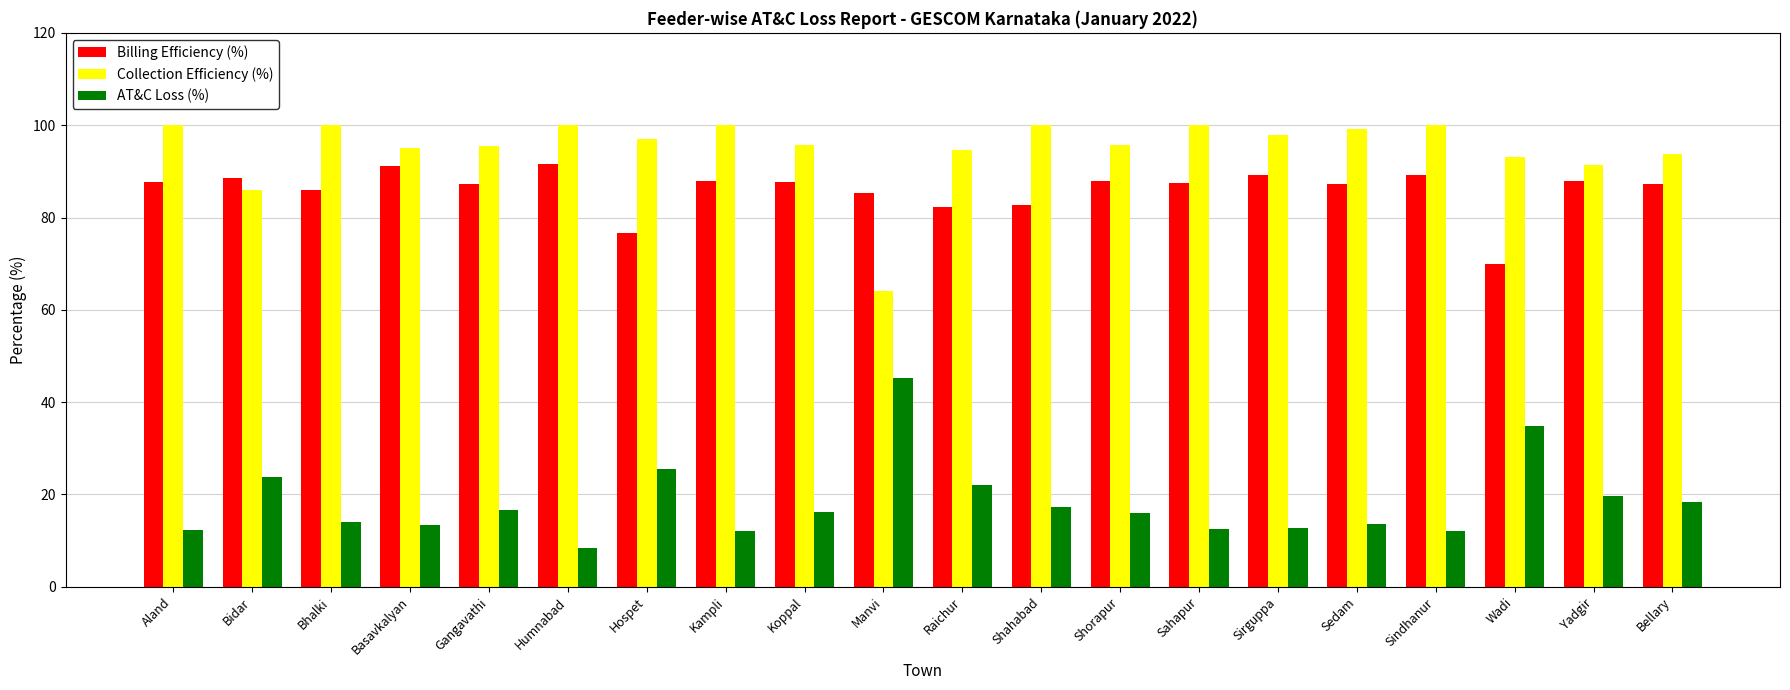

How many groups of bars are there?

20